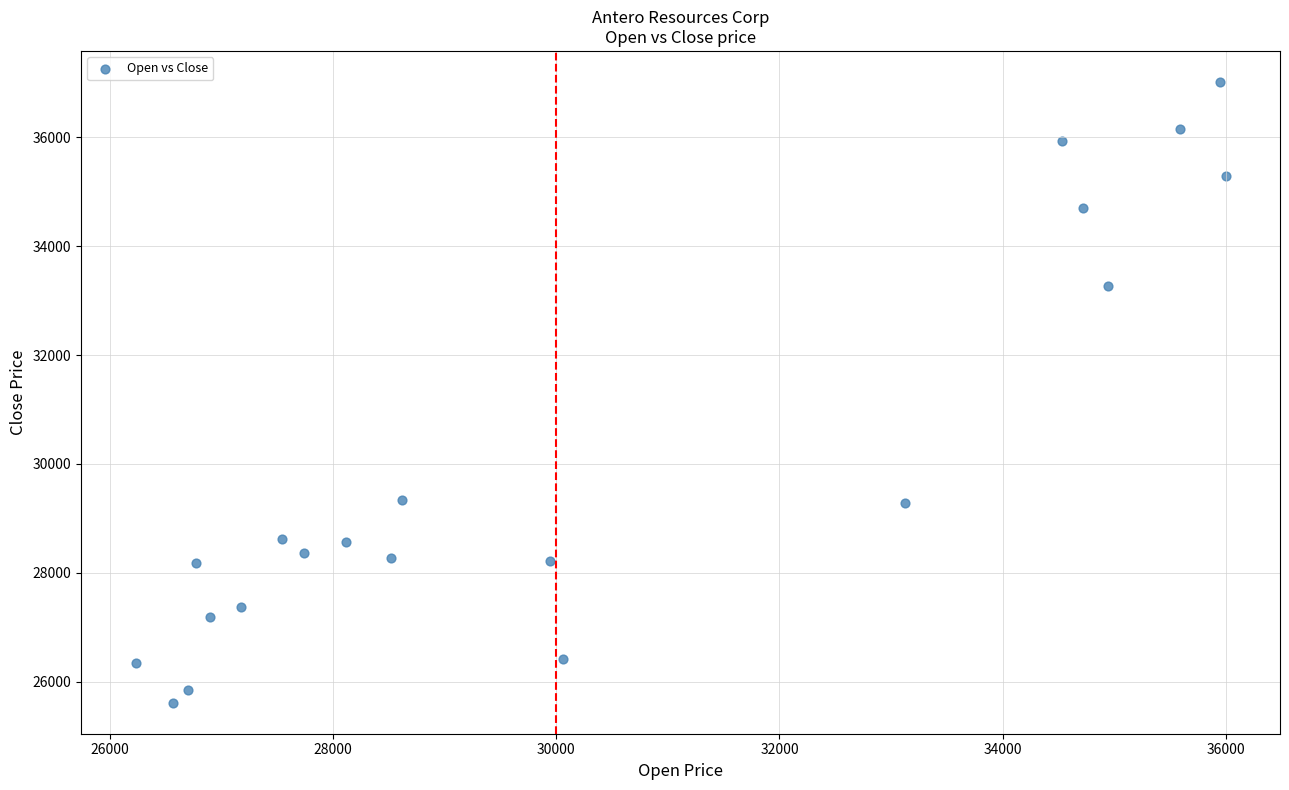

What is the range of Y values (max minus min)?

11403